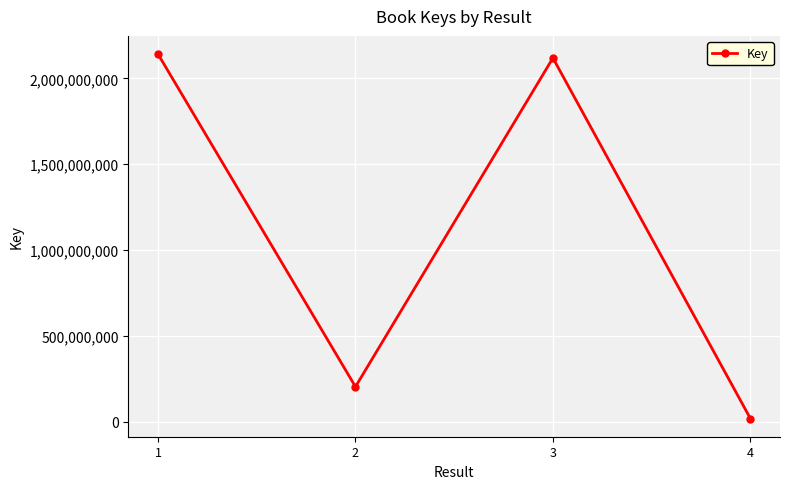

True or false: the data shows 2141419573 at 1.

True